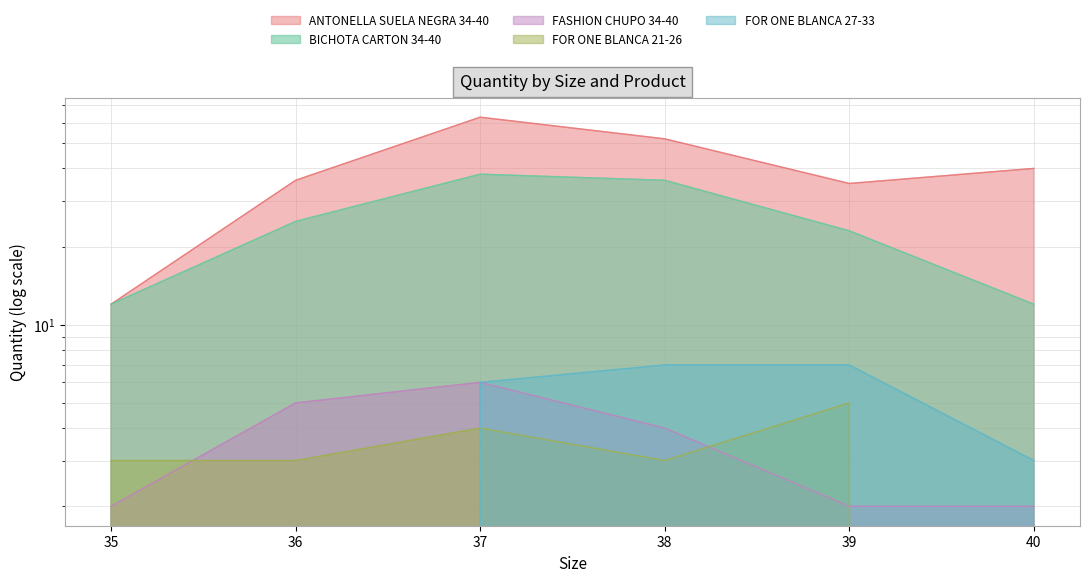

Reading left to right, list all the values displayed in this chart.

ANTONELLA SUELA NEGRA 34-40: 12	36	63	52	35	40
BICHOTA CARTON 34-40: 12	25	38	36	23	12
FASHION CHUPO 34-40: 2	5	6	4	2	2
FOR ONE BLANCA 21-26: 3	3	4	3	5	0
FOR ONE BLANCA 27-33: 0	0	6	7	7	3